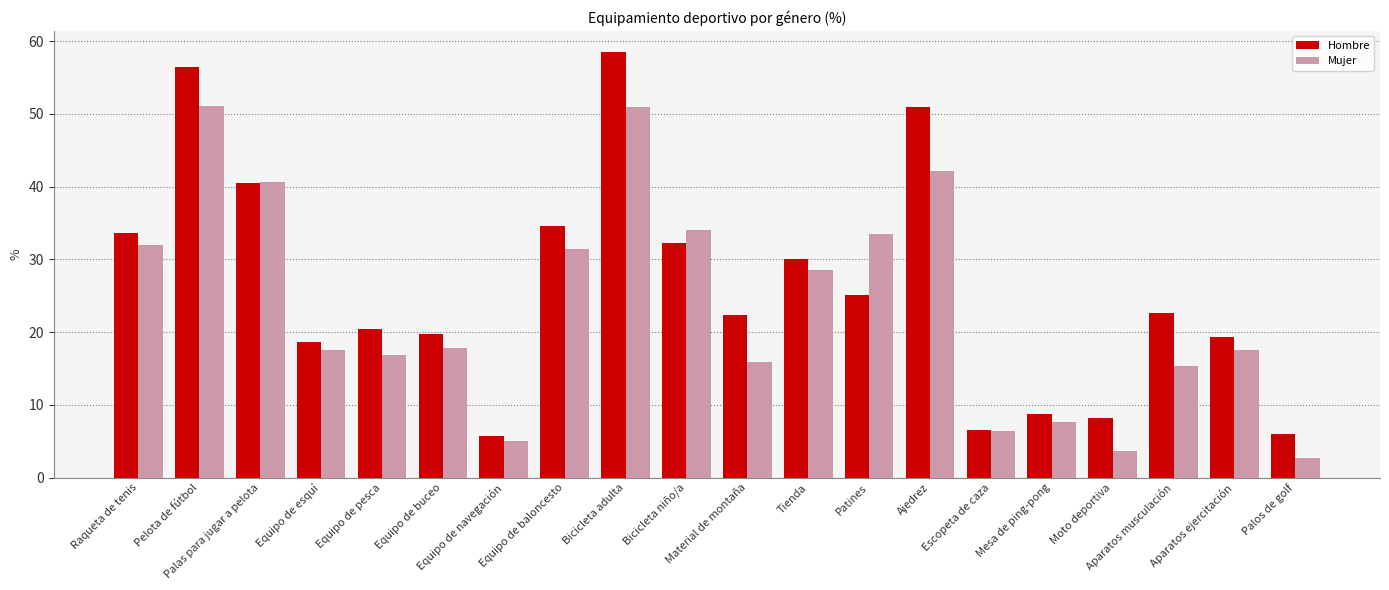

Between Escopeta de caza and Aparatos musculación, which series saw the biggest shift?

Hombre